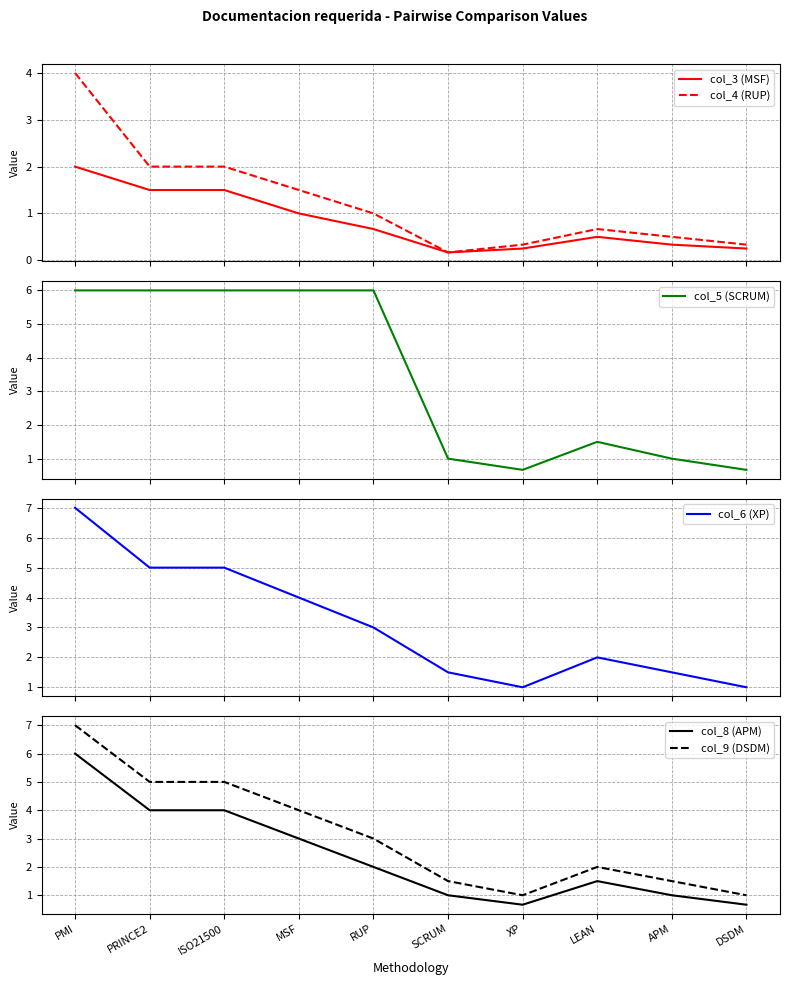

What are all the series names shown in the legend?

col_3 (MSF), col_4 (RUP), col_5 (SCRUM), col_6 (XP), col_8 (APM), col_9 (DSDM)